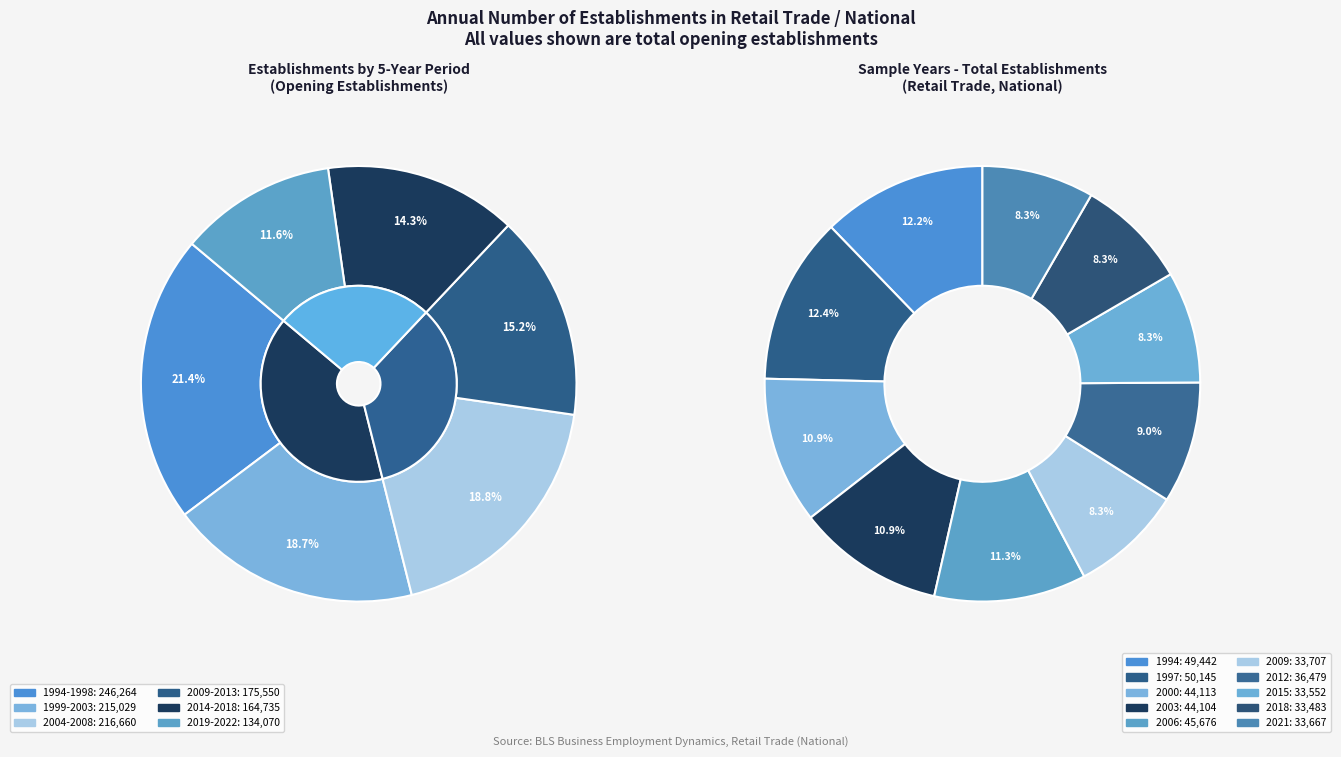

True or false: 2017 accounts for 1% of the total.

False